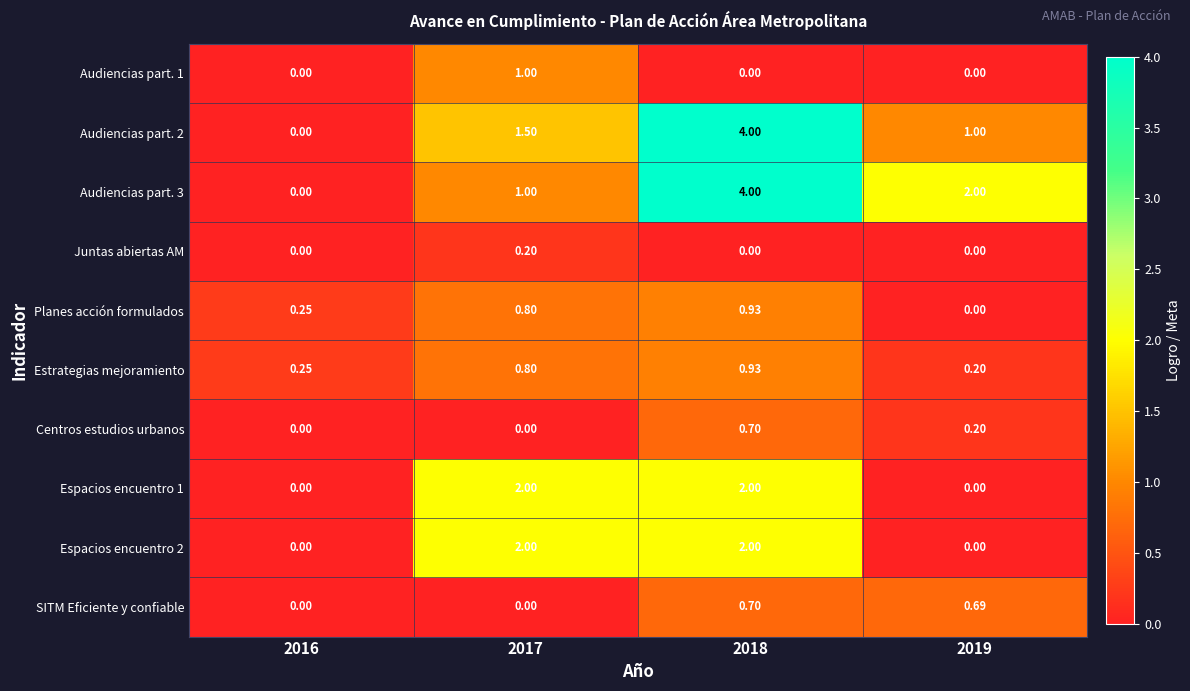

Is the value of Estrategias mejoramiento at 2018 greater than the value of Audiencias part. 1 at 2018?

Yes